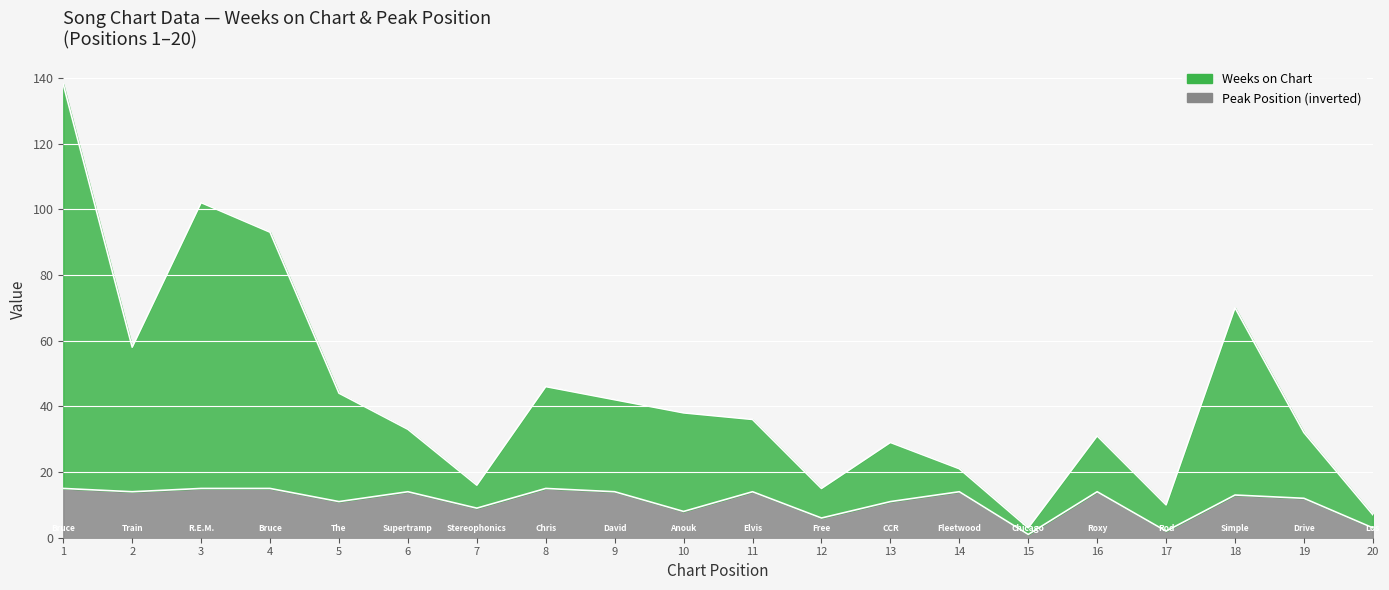

The Weeks on Chart series shows 29 at 13. True or false?

True